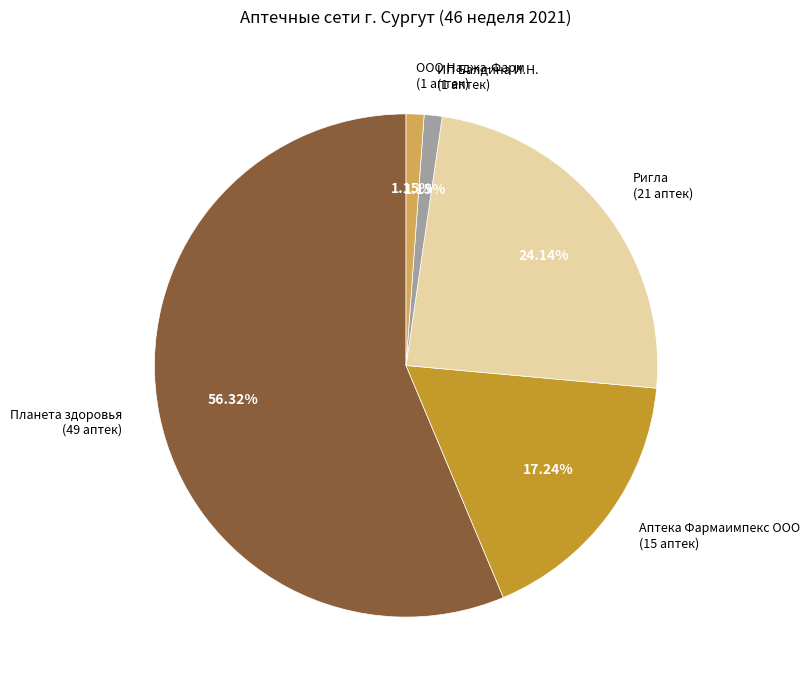

Count the number of slices in the pie.

5